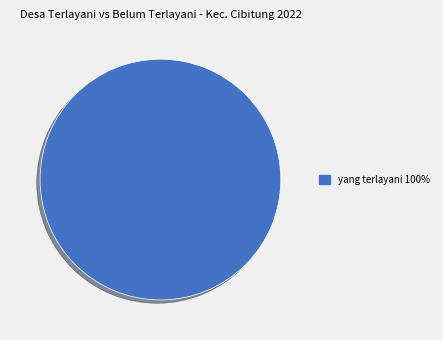

Is there any slice that represents more than half of the pie?

Yes